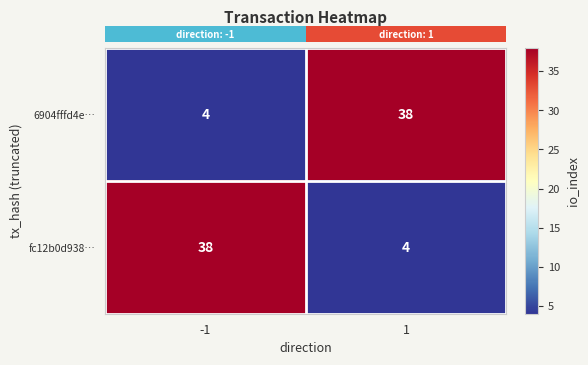

What is the sum of the 6904fffd4e… values at -1 and 1?

42